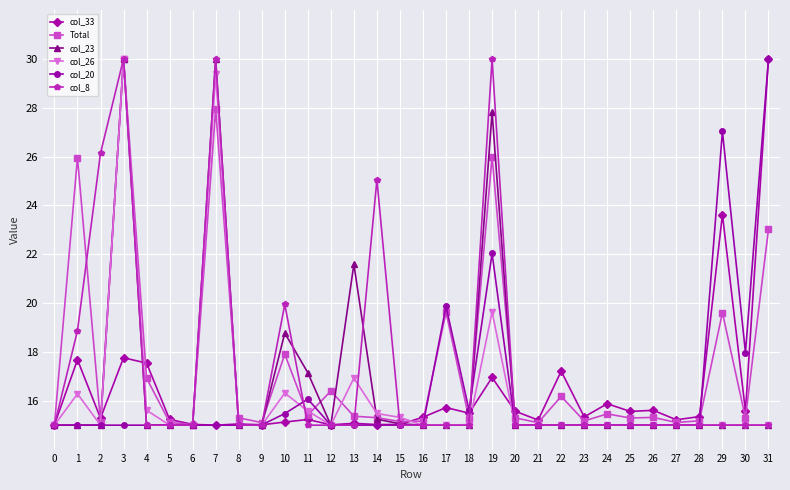

Between 0 and 13, which series saw the biggest shift?

col_23